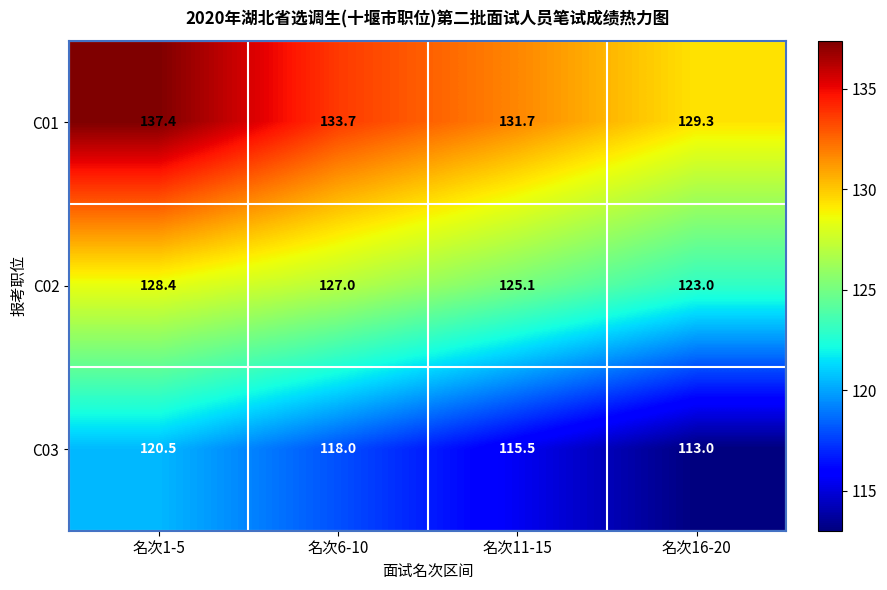

Is it true that C02 equals 123.0 at 名次16-20?

True